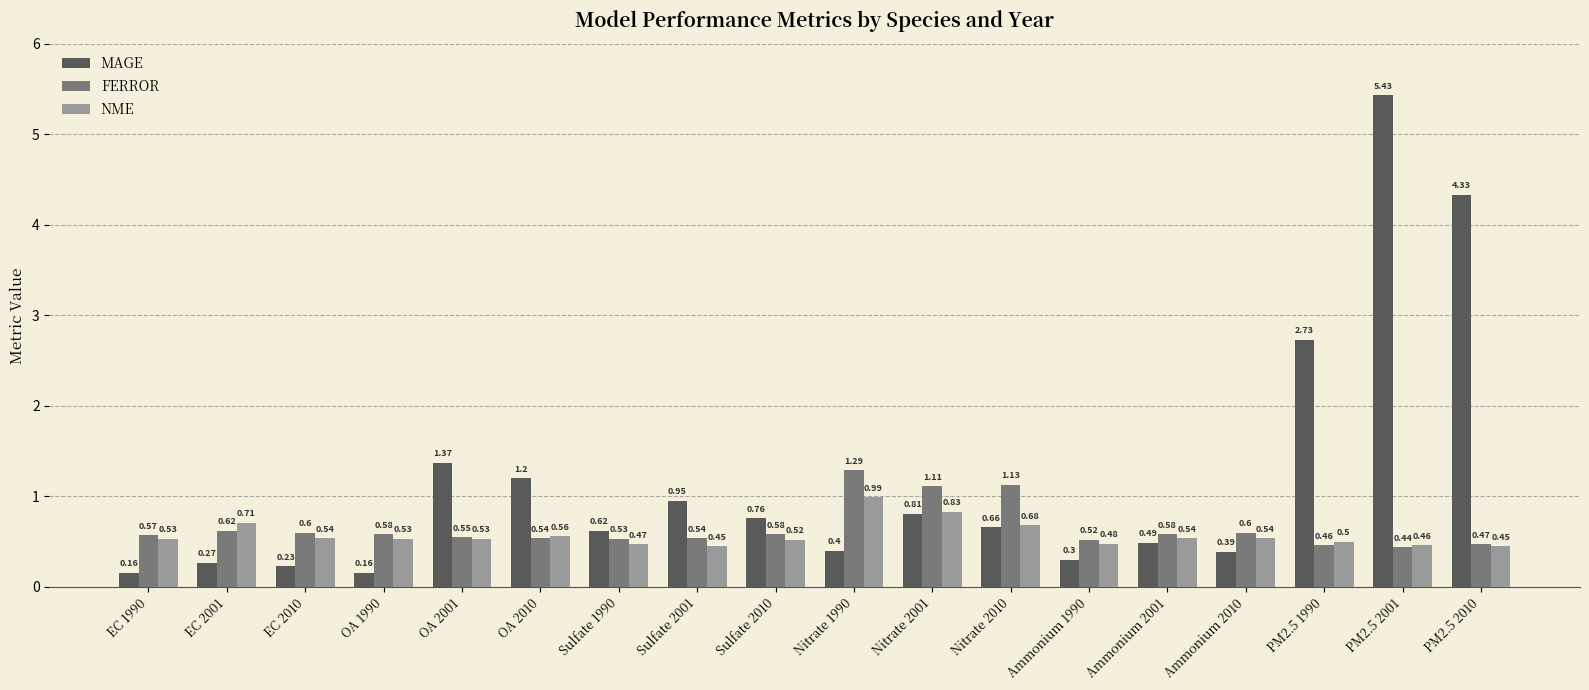

Count the number of data series in this chart.

3